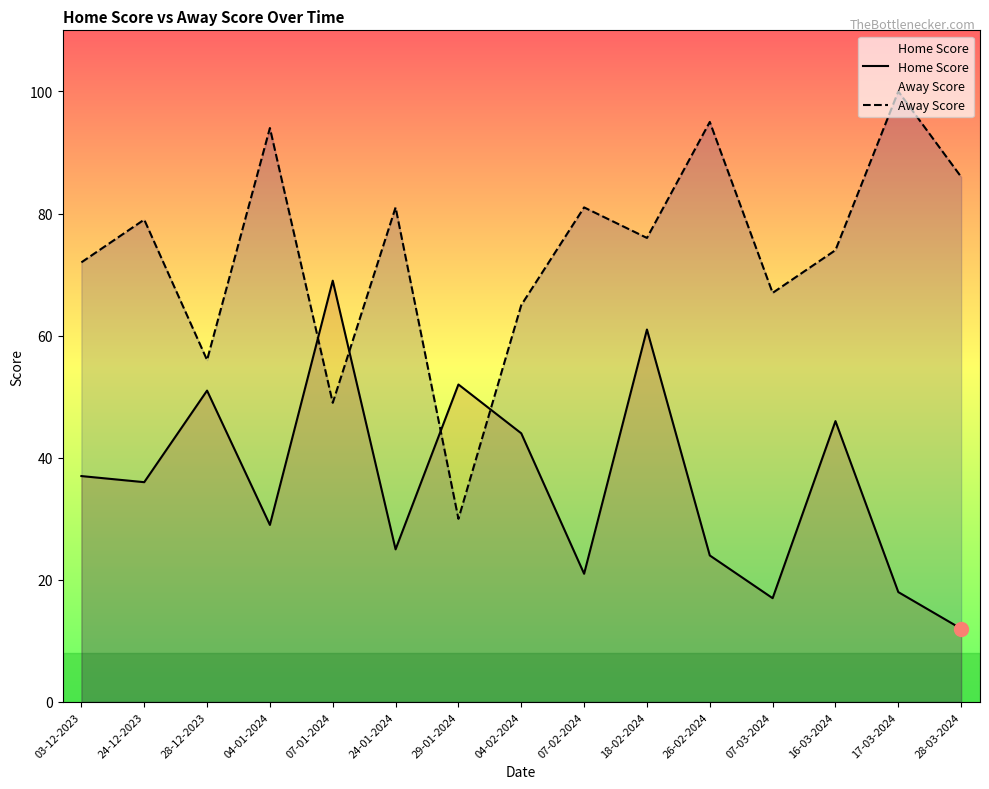

True or false: Home Score has more than 0 interior local peaks.

True